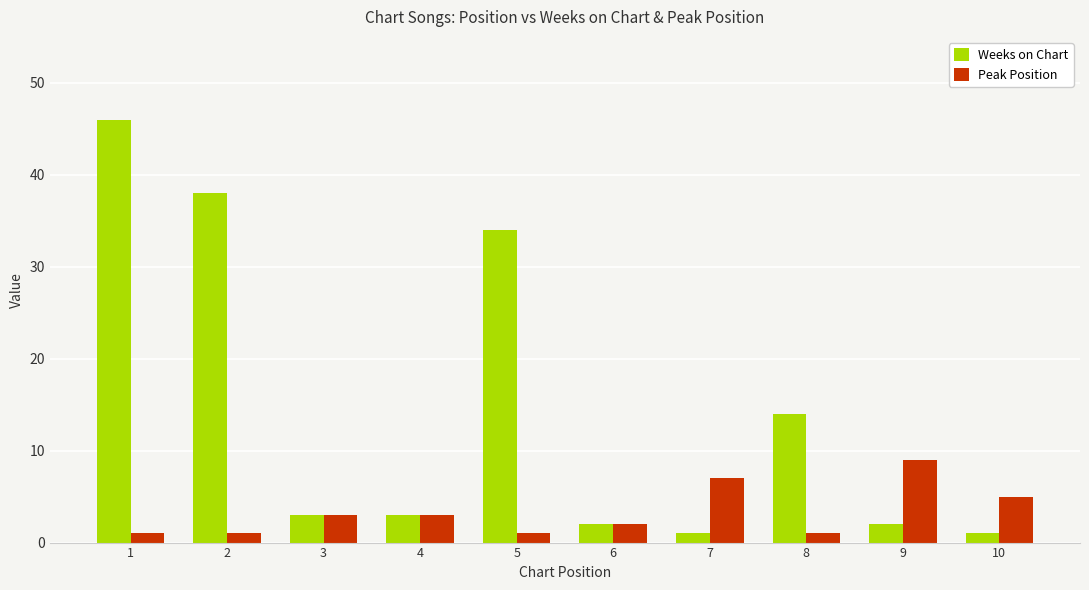

True or false: Weeks on Chart has a value of 2 at 9.

True